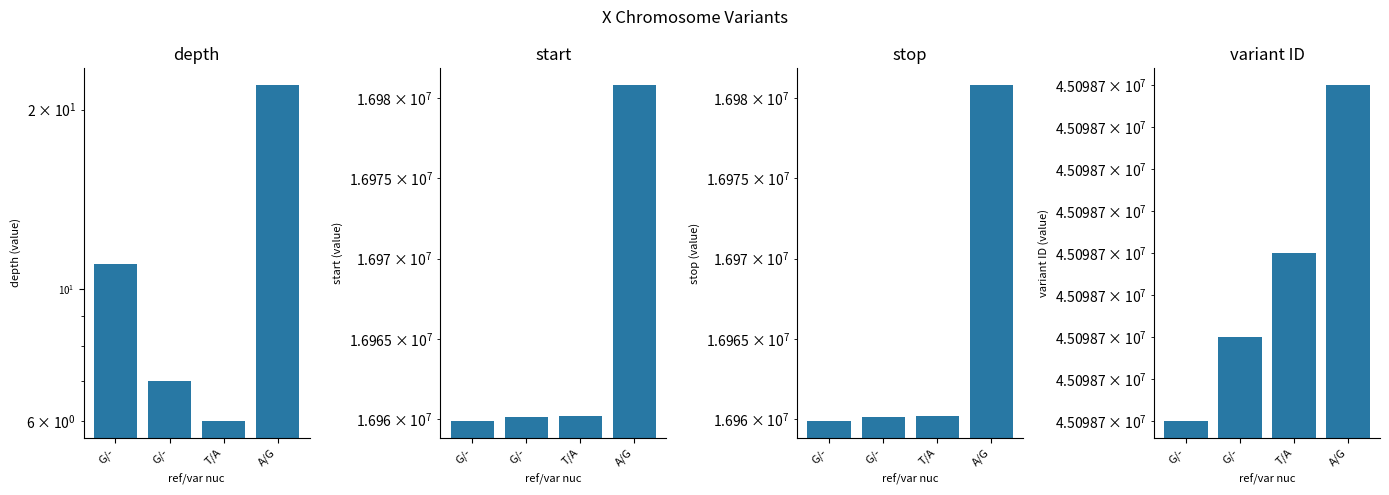

List the series in order of their peak value, highest first.

variant ID, stop, start, depth